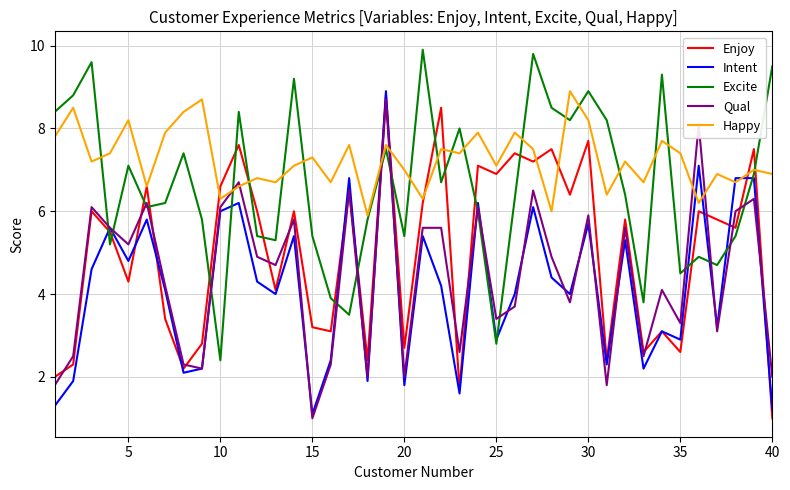

What is the maximum value for Intent?

8.9